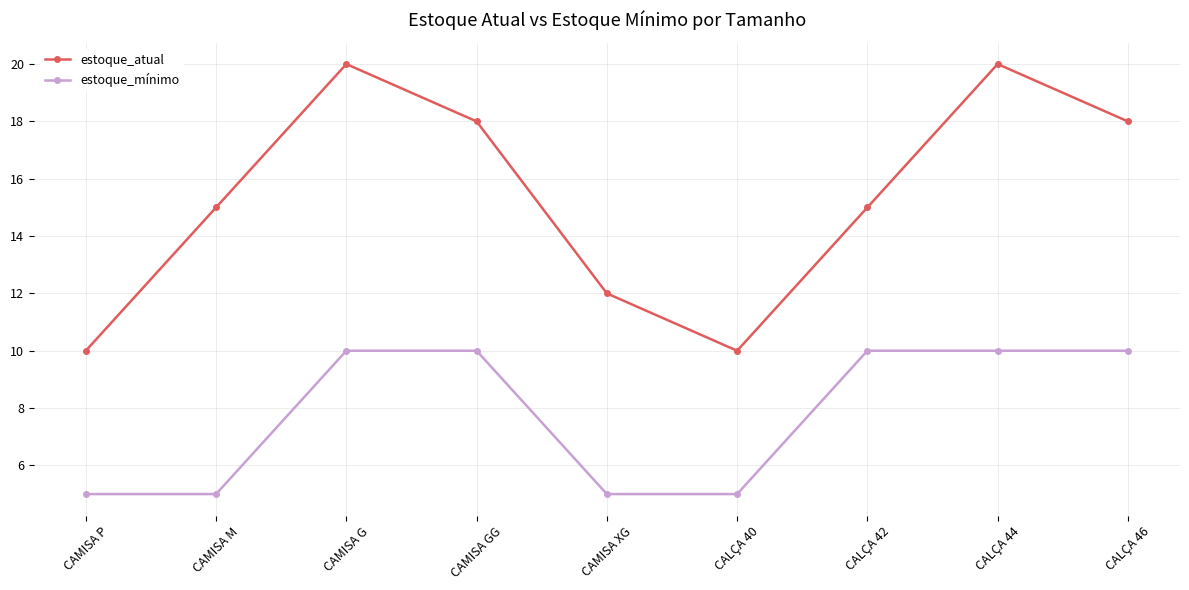

Reading left to right, list all the values displayed in this chart.

estoque_atual: CAMISA P=10	CAMISA M=15	CAMISA G=20	CAMISA GG=18	CAMISA XG=12	CALÇA 40=10	CALÇA 42=15	CALÇA 44=20	CALÇA 46=18
estoque_mínimo: CAMISA P=5	CAMISA M=5	CAMISA G=10	CAMISA GG=10	CAMISA XG=5	CALÇA 40=5	CALÇA 42=10	CALÇA 44=10	CALÇA 46=10